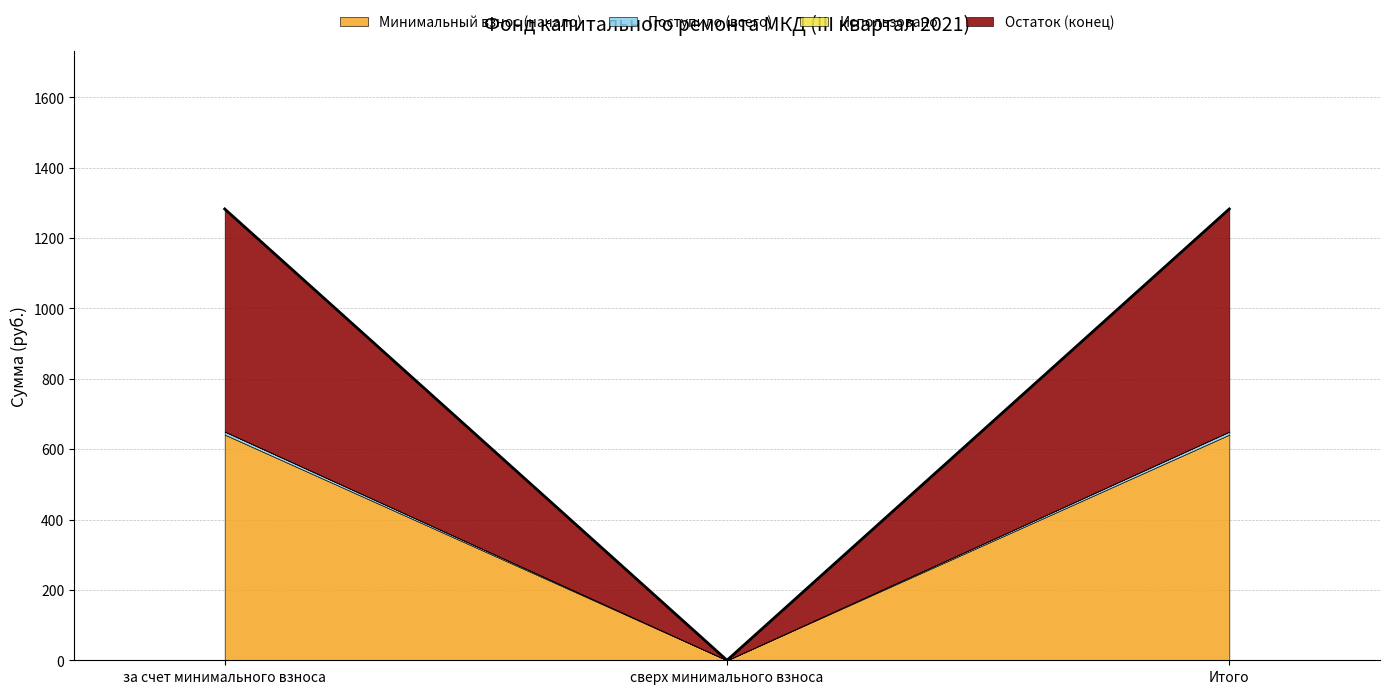

The value of Минимальный взнос (начало) at за счет минимального взноса is 641.4. True or false?

True